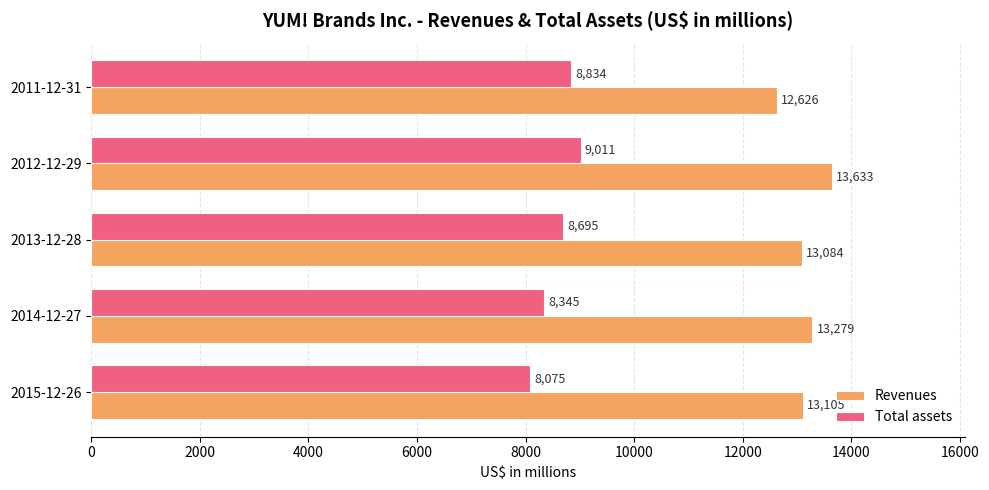

At which category is the sum across all series the highest?

2012-12-29